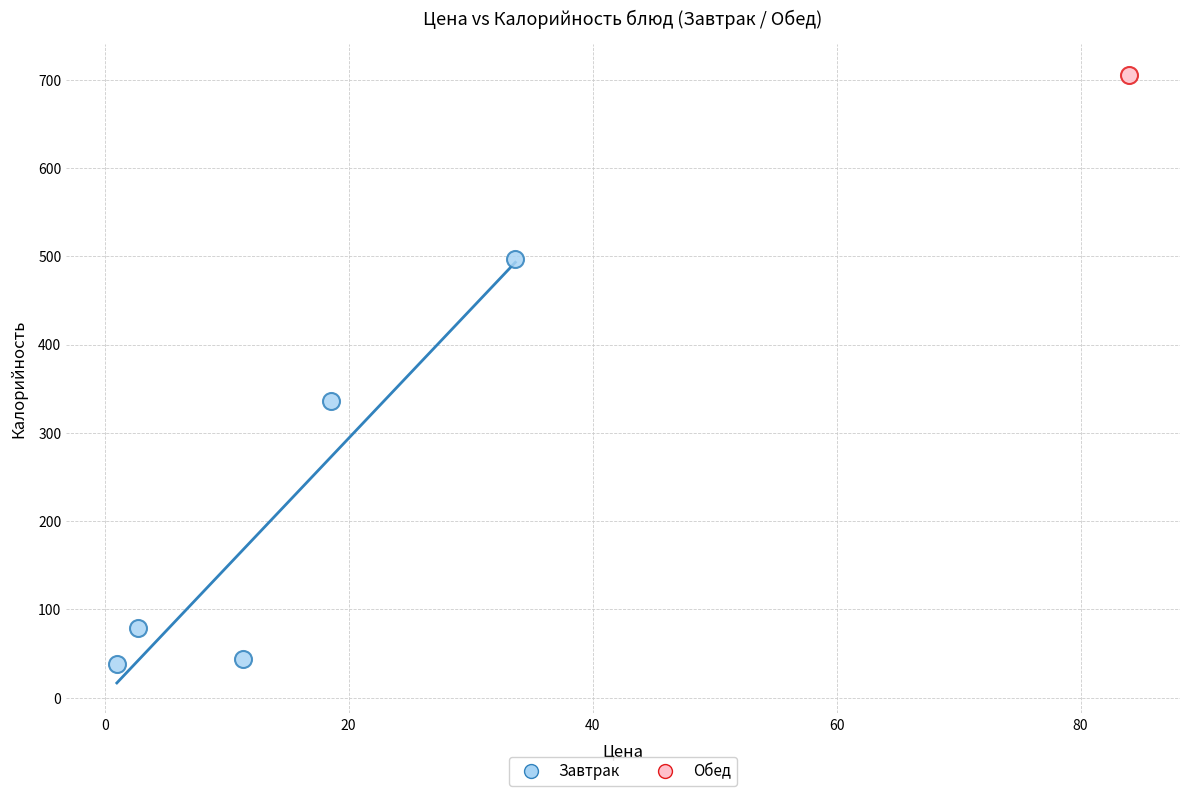

What are all the series names shown in the legend?

Завтрак, Обед